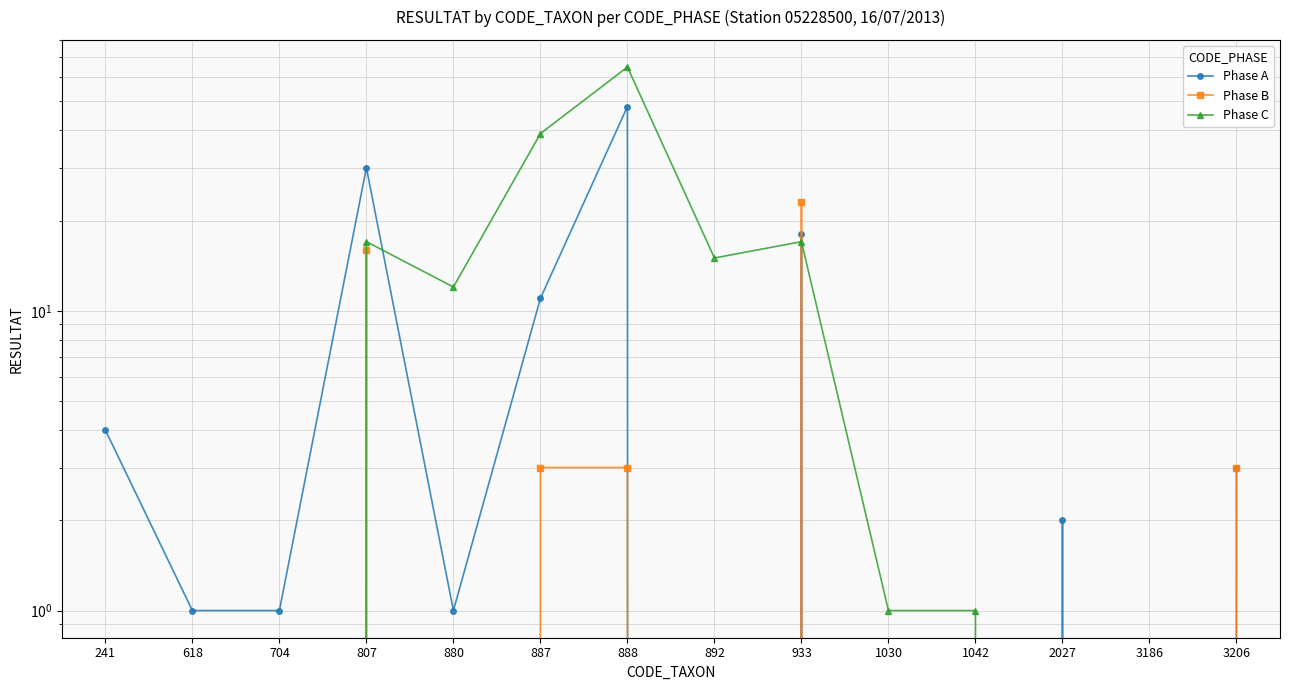

At which label is Phase C closest to 32?

887